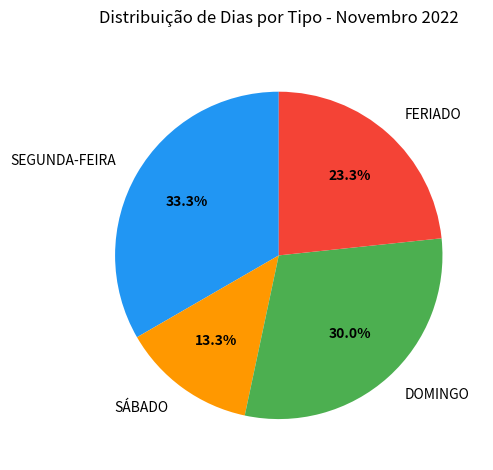

What is the largest slice in the pie chart?

SEGUNDA-FEIRA